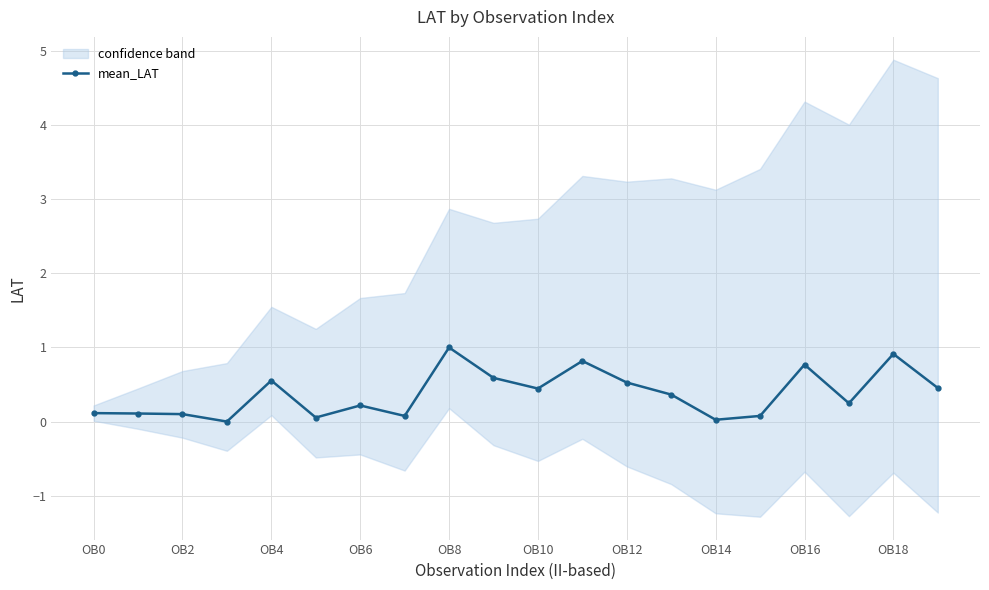

How many lines are shown in the chart?

1